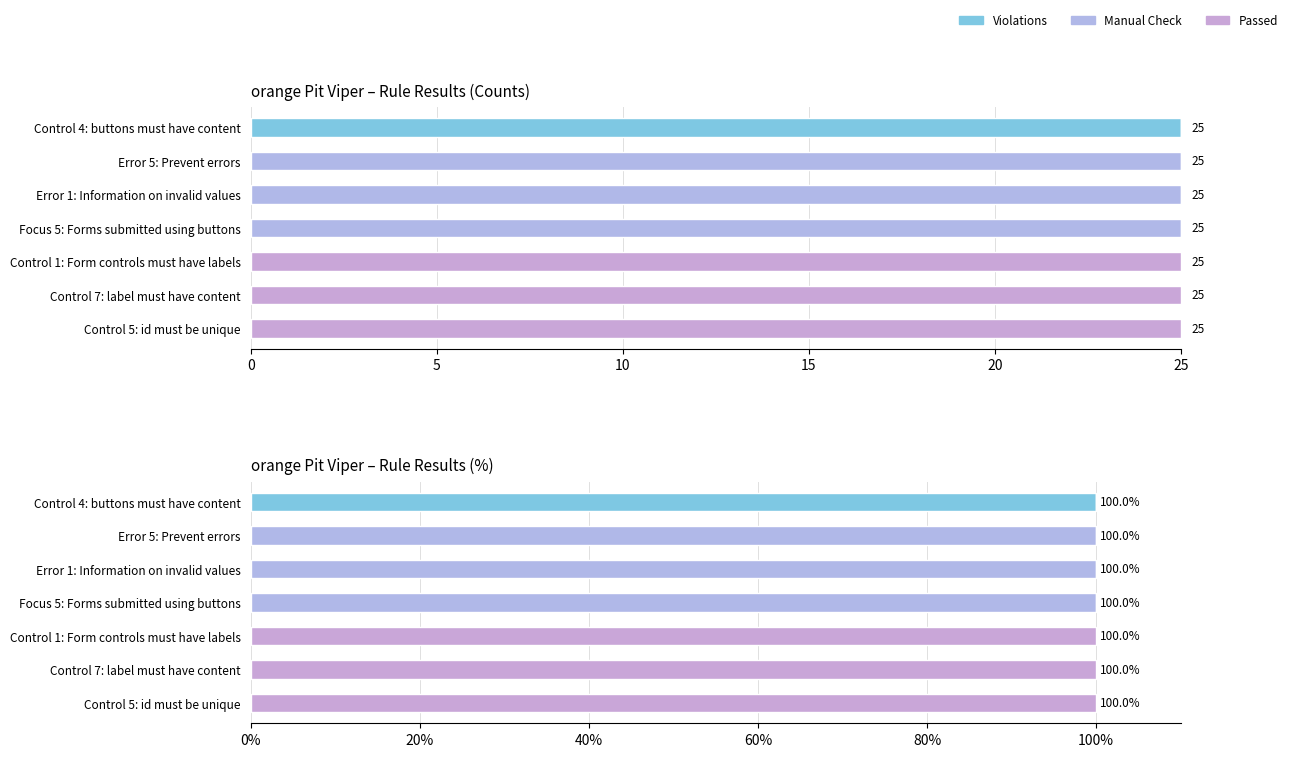

Which series changed the most between Error 1: Information on invalid values and Control 7: label must have content?

Manual Check